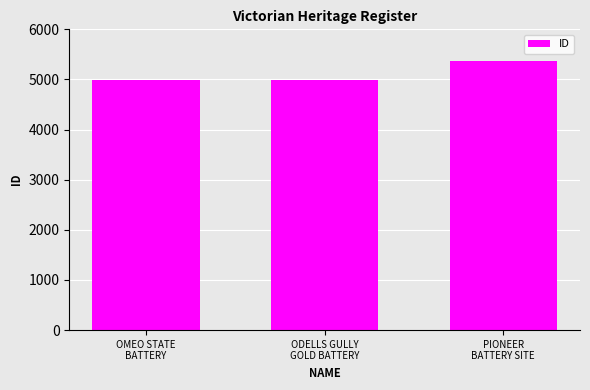

True or false: the data shows 5373 at PIONEER
BATTERY SITE.

True